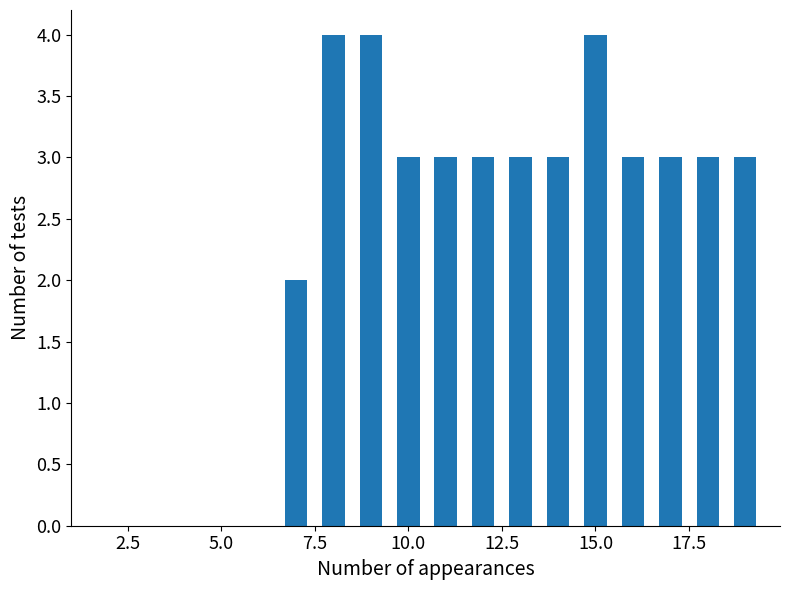

Count the values in the range 3 to 4.

12